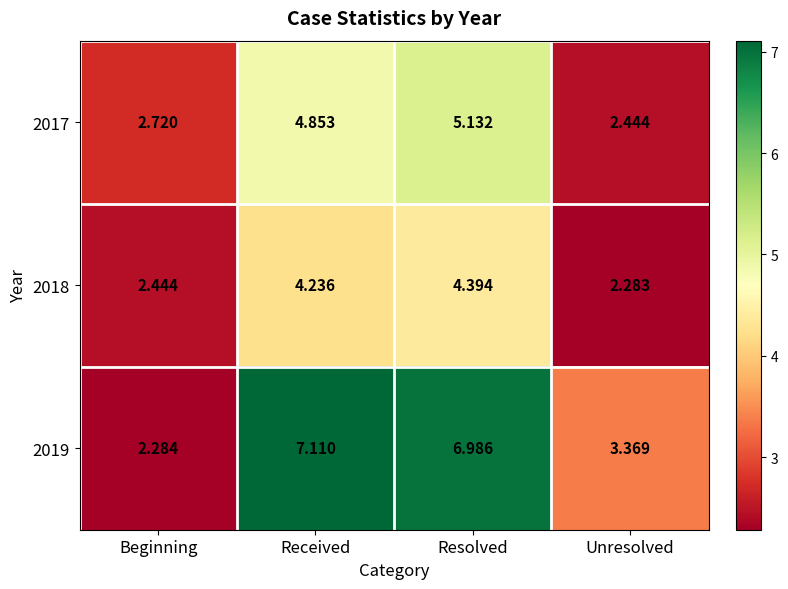

What is the total value across all series at Resolved?

16.5